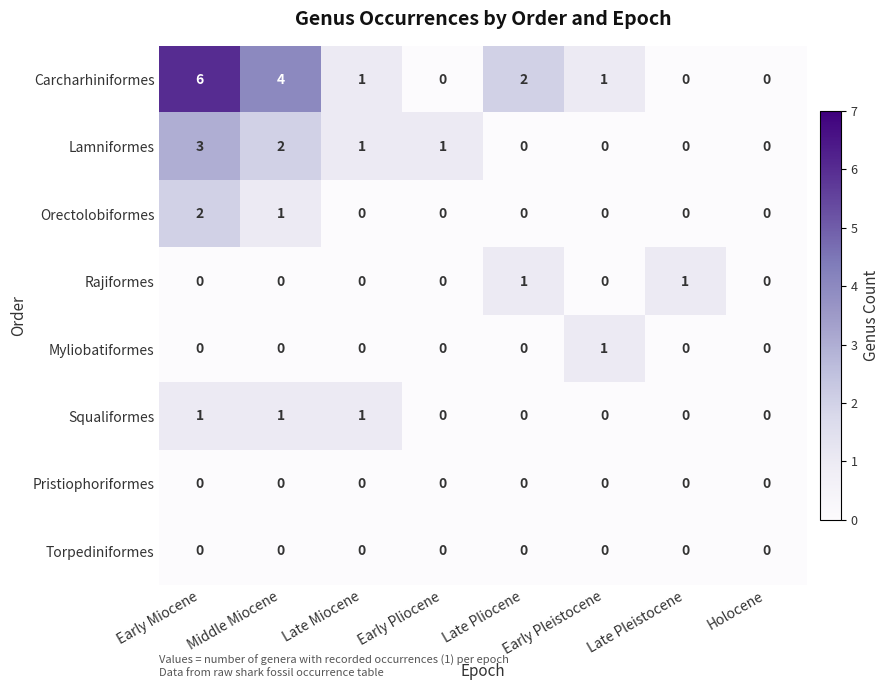

The Squaliformes series shows 2 at Middle Miocene. True or false?

False